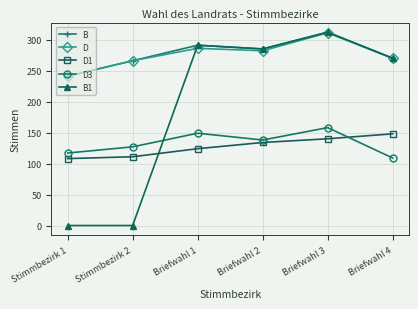

The value of D3 at Stimmbezirk 1 is 117. True or false?

True